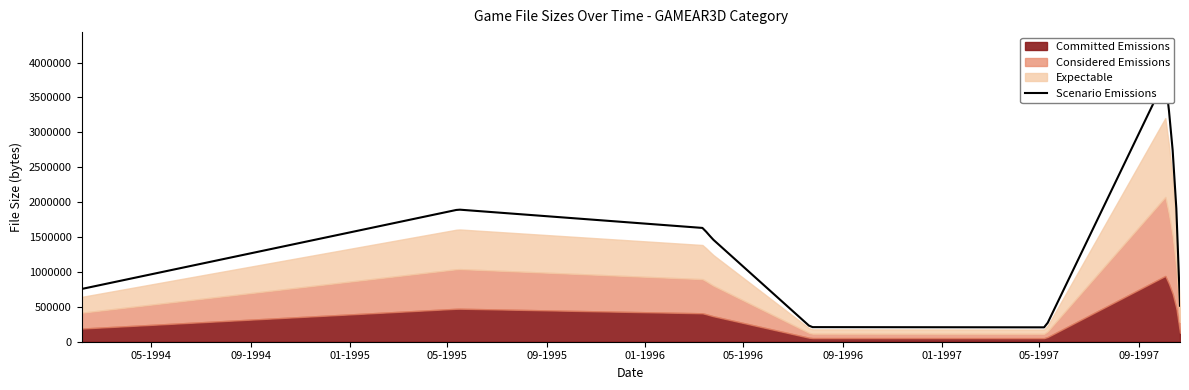

The chart shows a value of 994452 at 10-04-97. True or false?

False